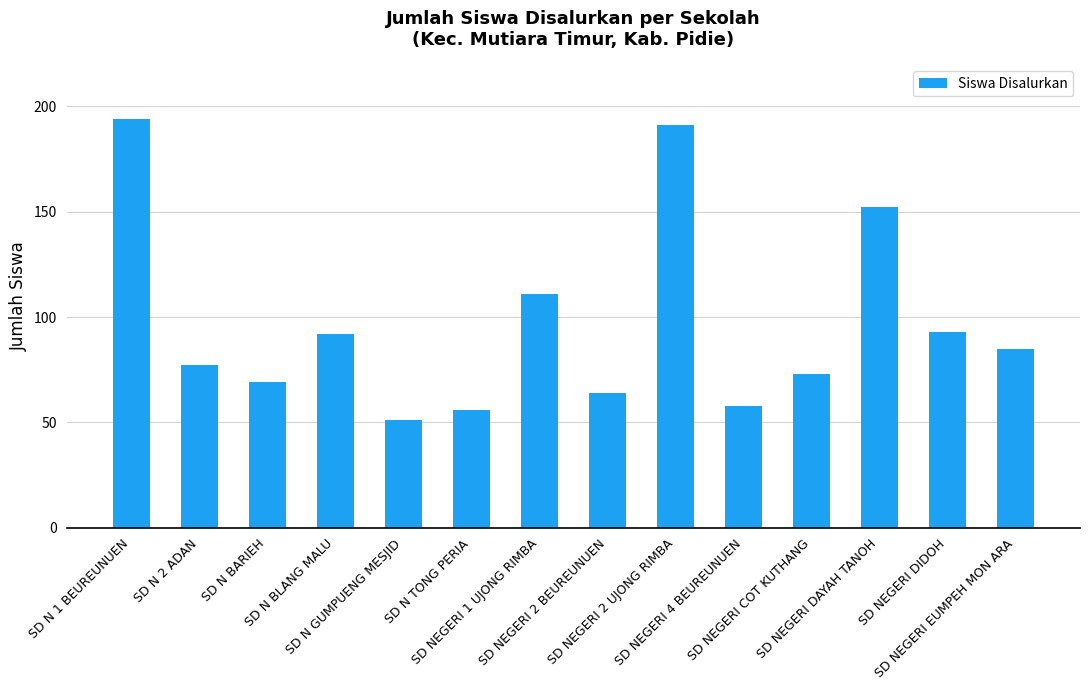

Between SD NEGERI 2 BEUREUNUEN and SD NEGERI DAYAH TANOH, which is larger?

SD NEGERI DAYAH TANOH